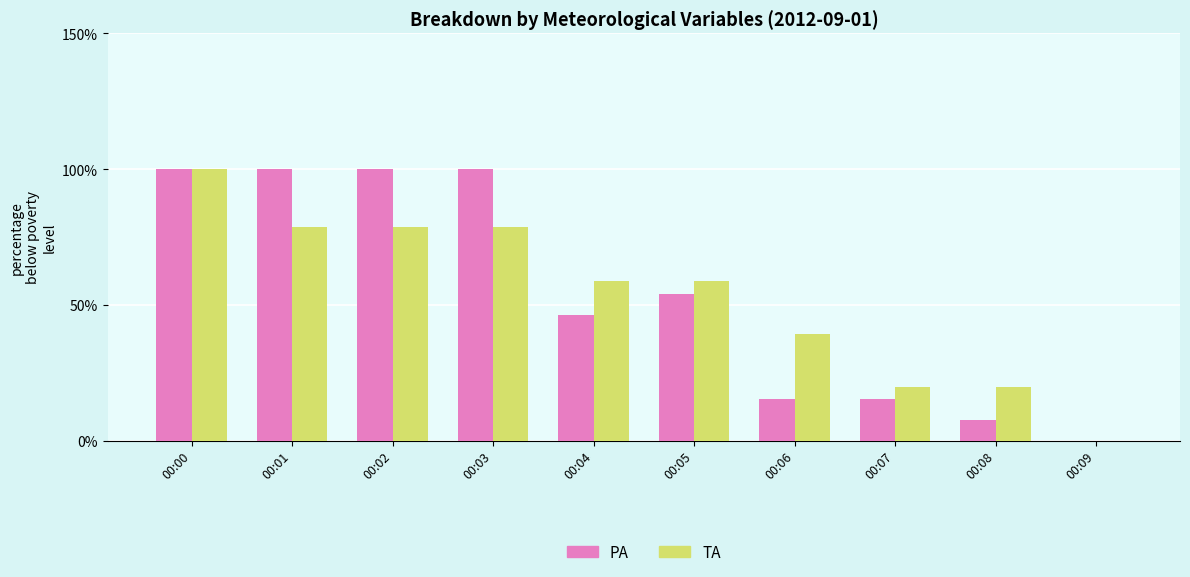

What is the maximum value shown in the chart?

100.0